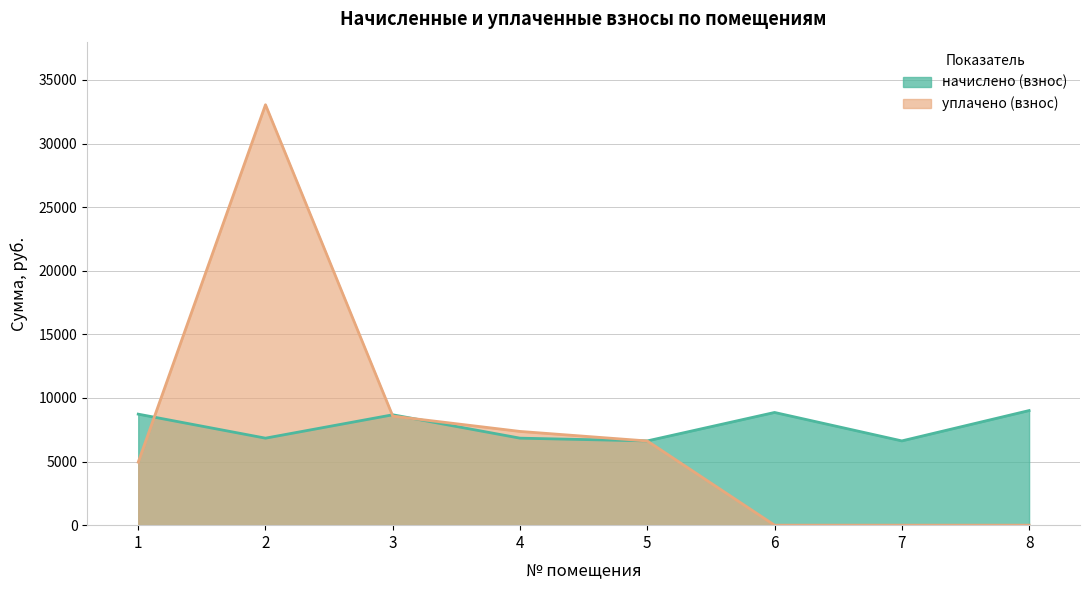

Is the value of уплачено (взнос) at 5 greater than the value of начислено (взнос) at 5?

No